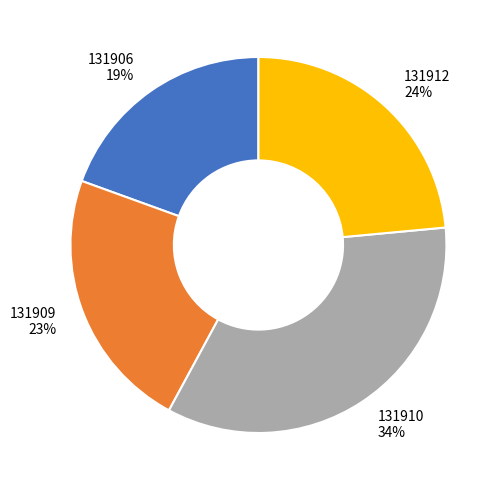

Combined, do 131909 23% and 131912 24% account for over 50%?

No